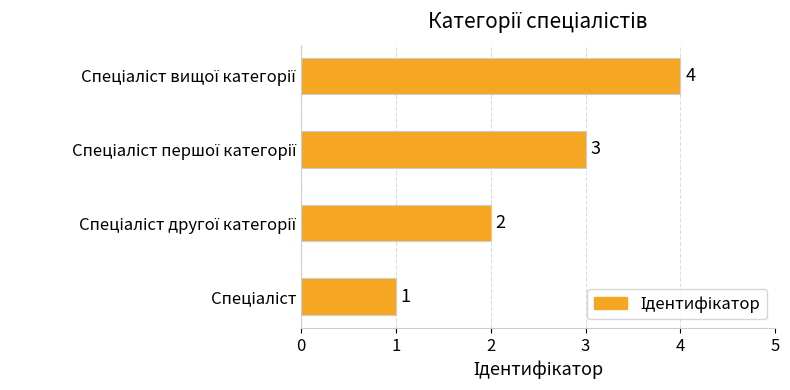

Count the values in the range 2 to 4.

3